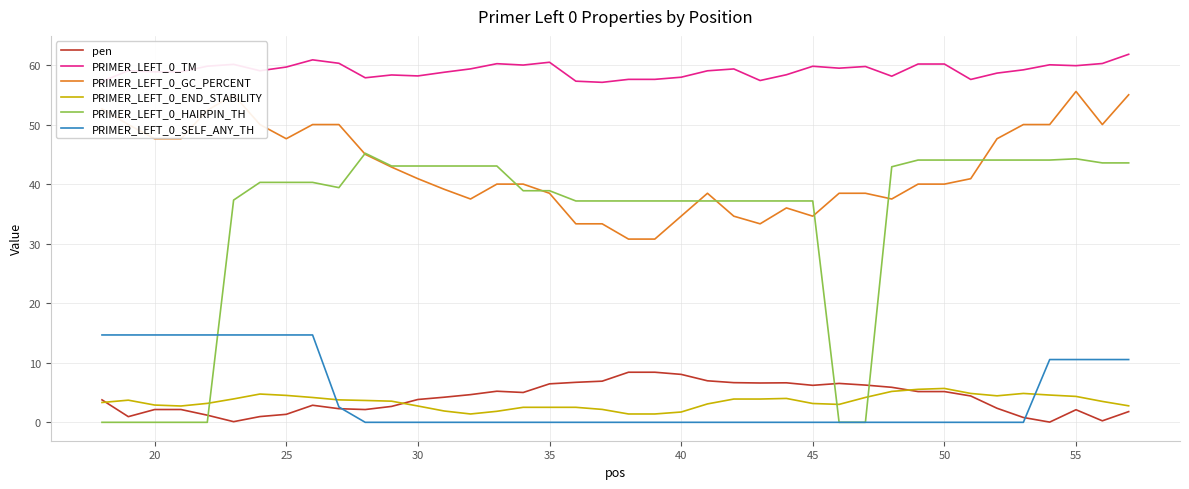

How many categories are shown in the chart?

40